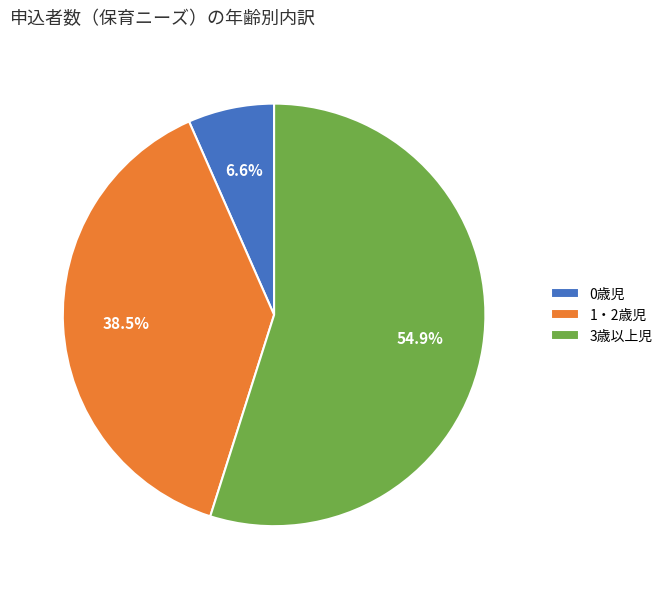

To the nearest percent, what is the difference between the largest and smallest slice percentages?

48%